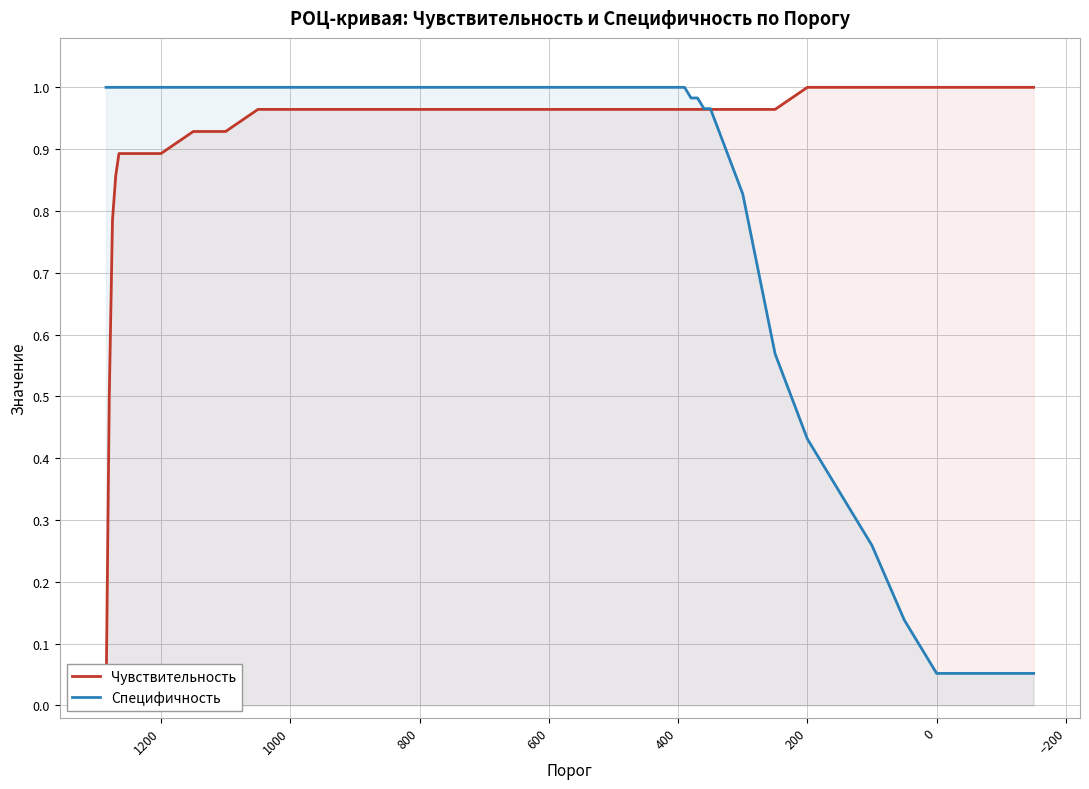

Reading left to right, what are all the values shown in this chart?

Чувствительность: 0.0	0.5	0.8	0.9	0.9	0.9	0.9	0.9	0.9	0.9	0.9	1.0	1.0	1.0	1.0	1.0	1.0	1.0	1.0	1.0	1.0	1.0	1.0	1.0	1.0	1.0	1.0	1.0	1.0	1.0	1.0	1.0	1.0	1.0	1.0	1.0	1.0	1.0	1.0	1.0
Специфичность: 1.0	1.0	1.0	1.0	1.0	1.0	1.0	1.0	1.0	1.0	1.0	1.0	1.0	1.0	1.0	1.0	1.0	1.0	1.0	1.0	1.0	1.0	1.0	1.0	1.0	1.0	1.0	1.0	1.0	1.0	0.8	0.6	0.4	0.3	0.3	0.1	0.1	0.1	0.1	0.1